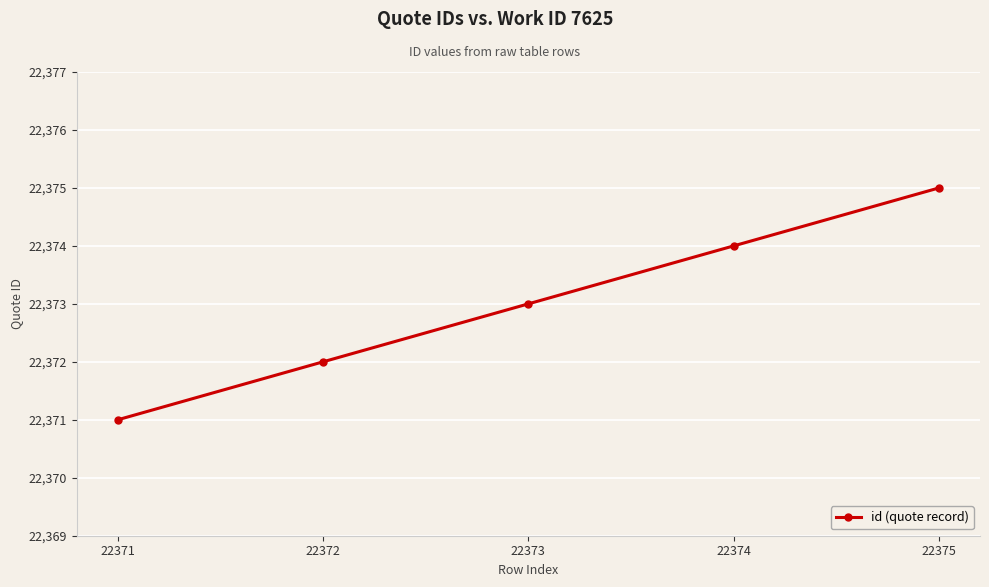

What is the smallest value displayed?

22371